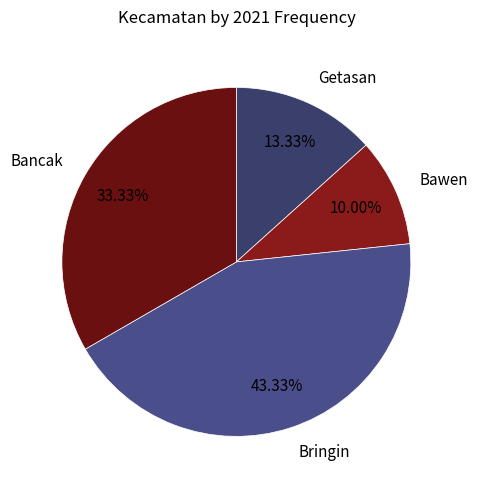

To the nearest percent, what is the difference between the largest and smallest slice percentages?

33%